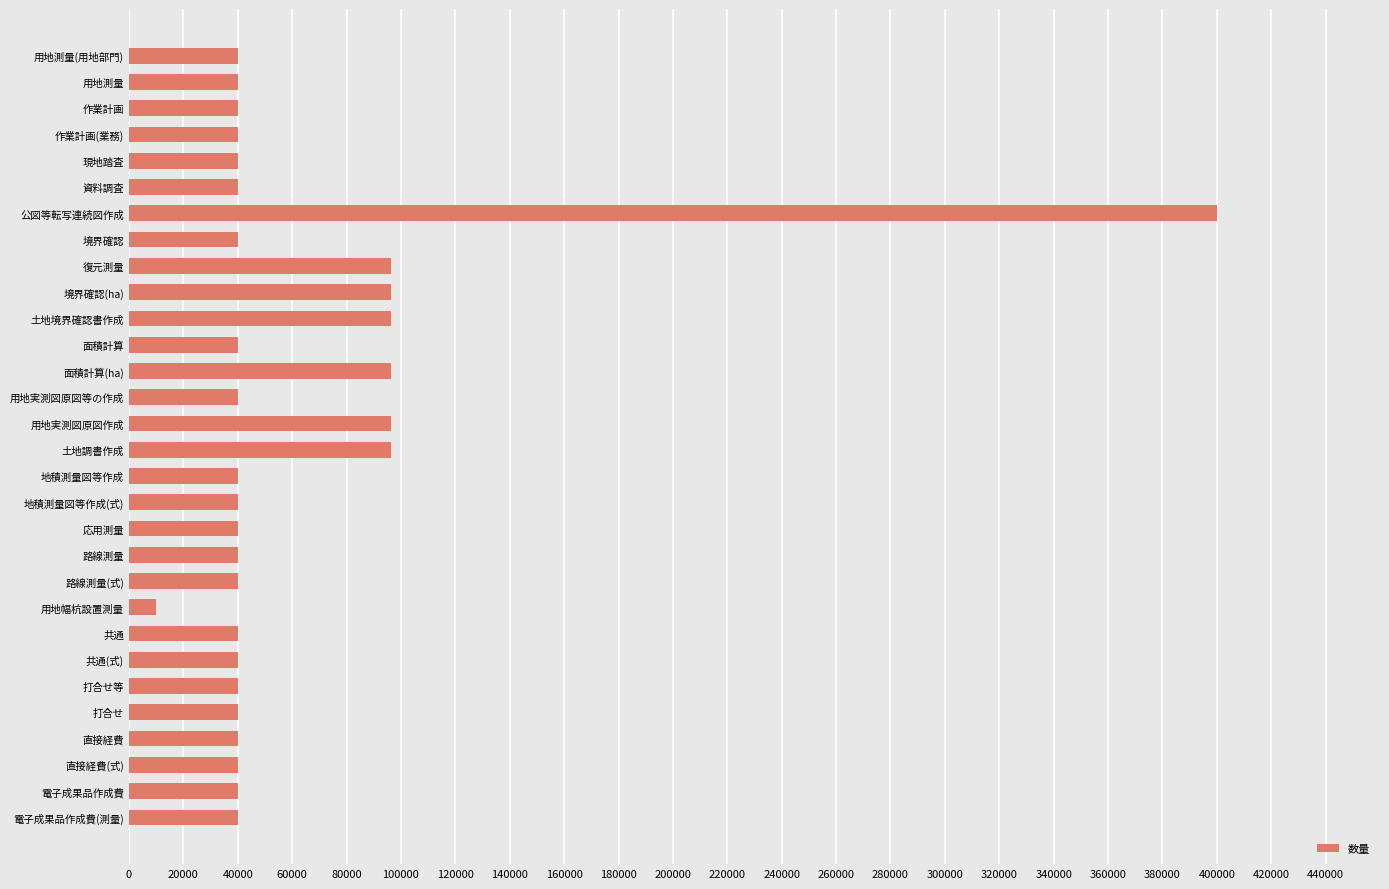

True or false: the data shows 40000 at 作業計画(業務).

True